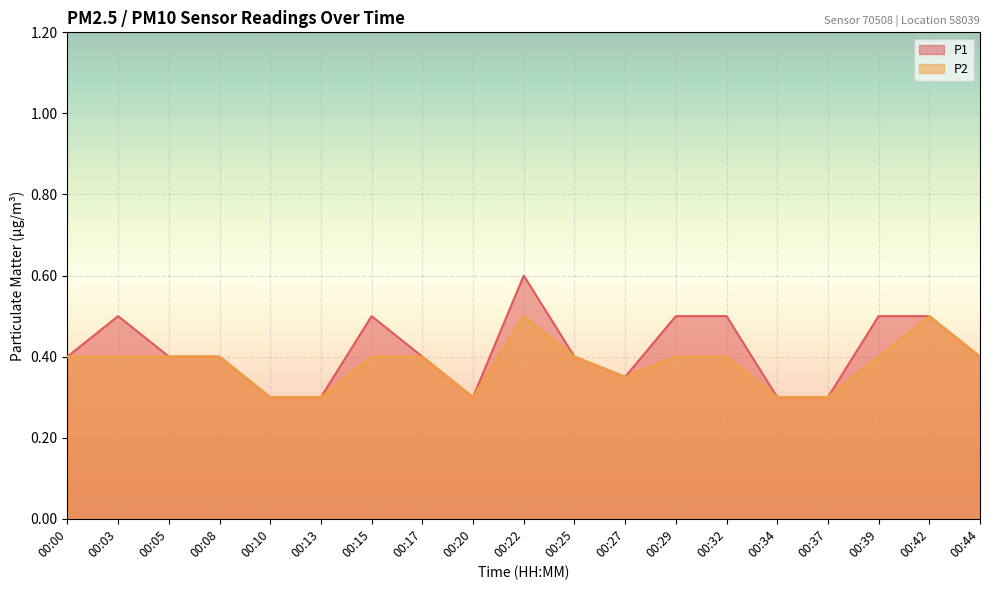

True or false: P2 and P1 intersect in this chart.

False